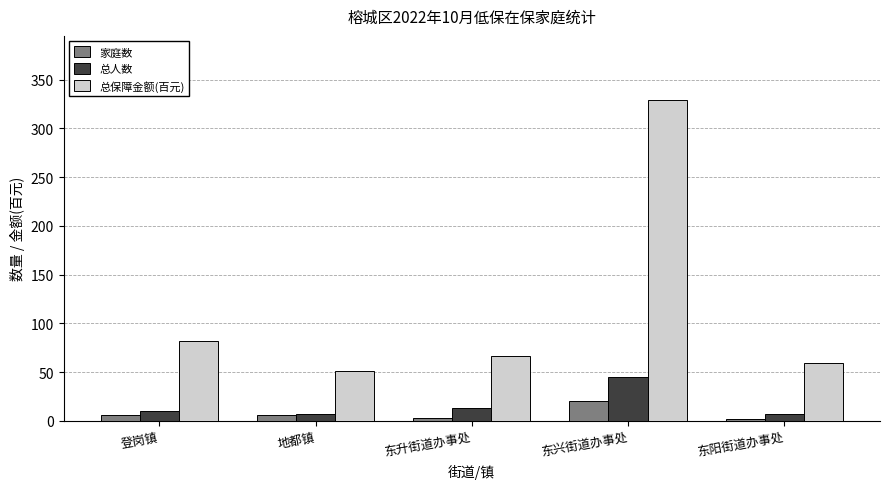

What are all the series names shown in the legend?

家庭数, 总人数, 总保障金额(百元)